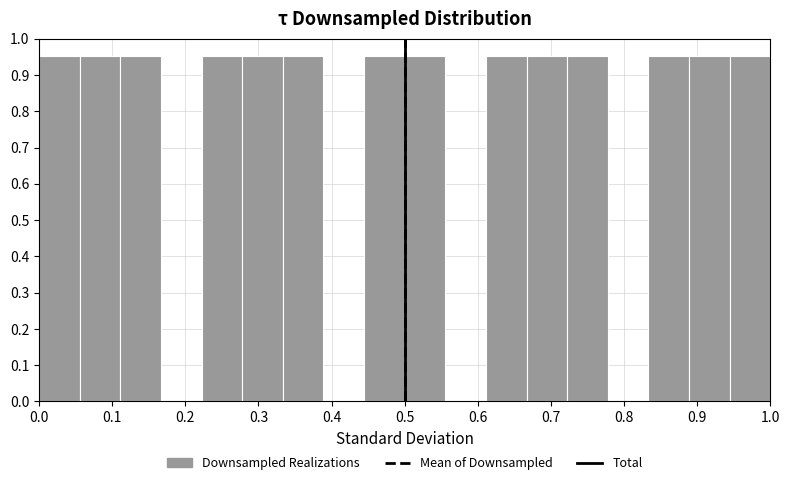

How tall is the bar that spans 0.00 to 0.06 on the x-axis? Neither the bar edges nor the heights are printed on the chart, so give them approximately, as read against the axes.

0.95